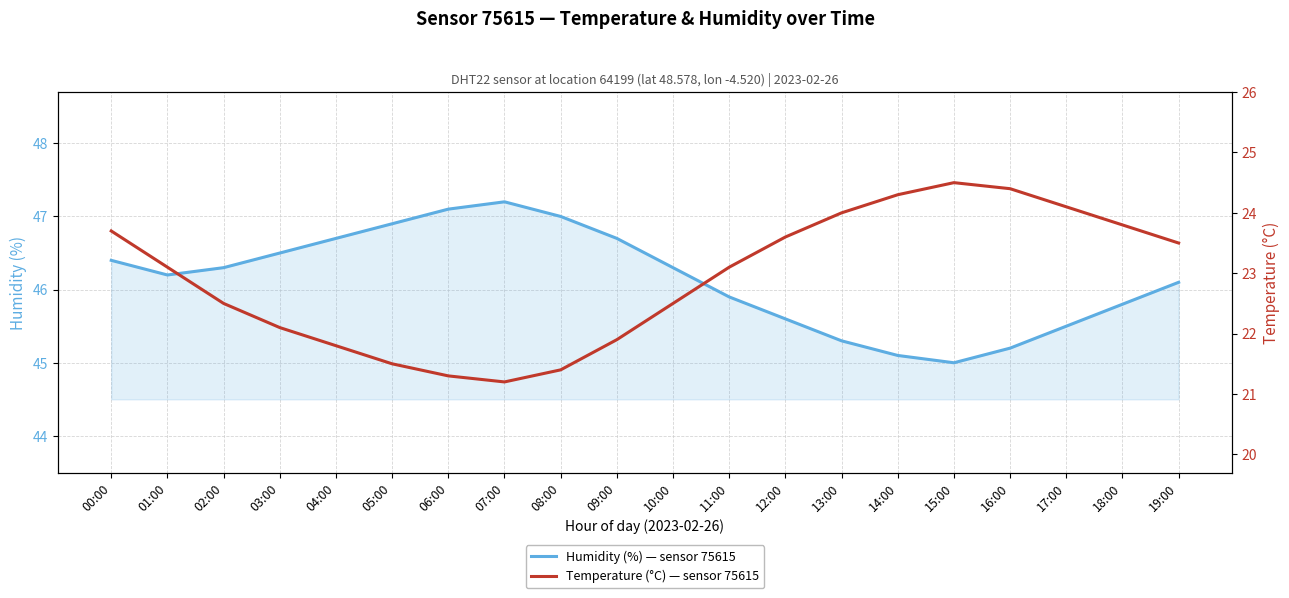

List the series in order of their overall mean, lowest first.

Temperature (°C) — sensor 75615, Humidity (%) — sensor 75615